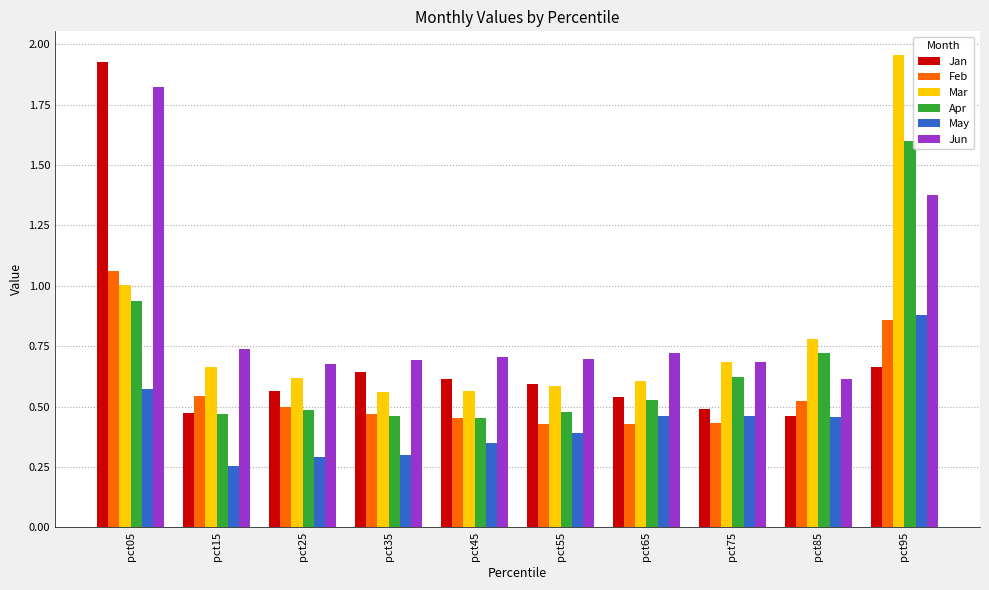

Is it true that Jan equals 0.2 at pct75?

False